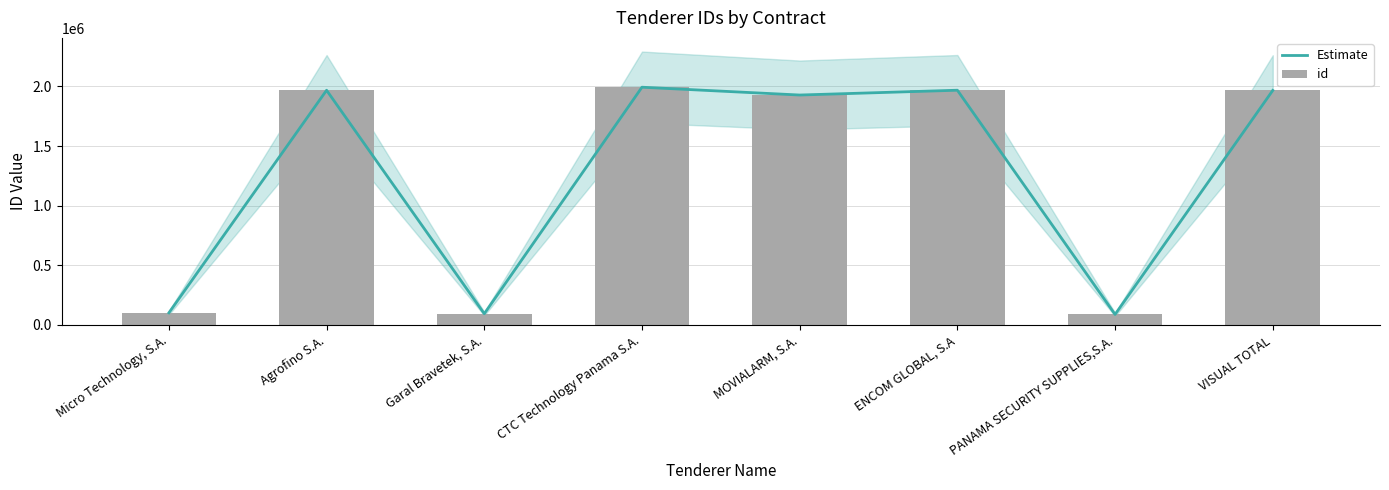

List the labels in order of Estimate value, smallest first.

PANAMA SECURITY SUPPLIES,S.A., Garal Bravetek, S.A., Micro Technology, S.A., MOVIALARM, S.A., VISUAL TOTAL, Agrofino S.A., ENCOM GLOBAL, S.A, CTC Technology Panama S.A.